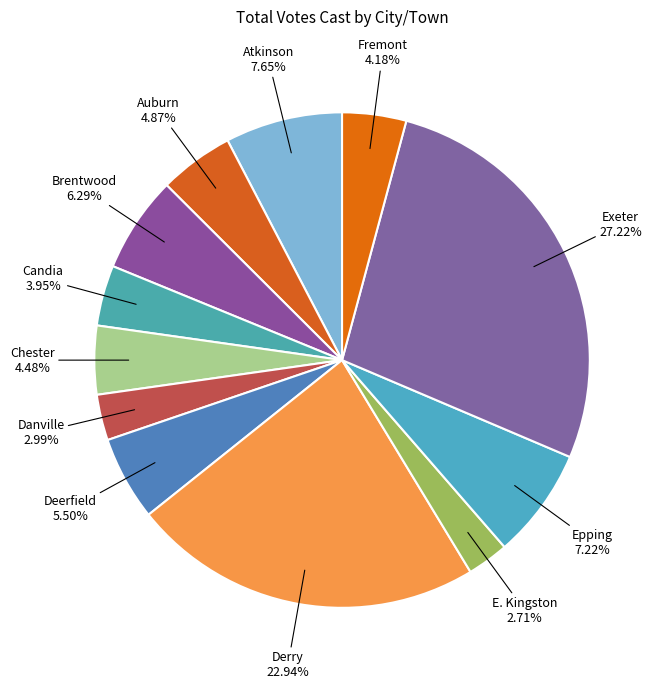

How many segments does this pie chart have?

12